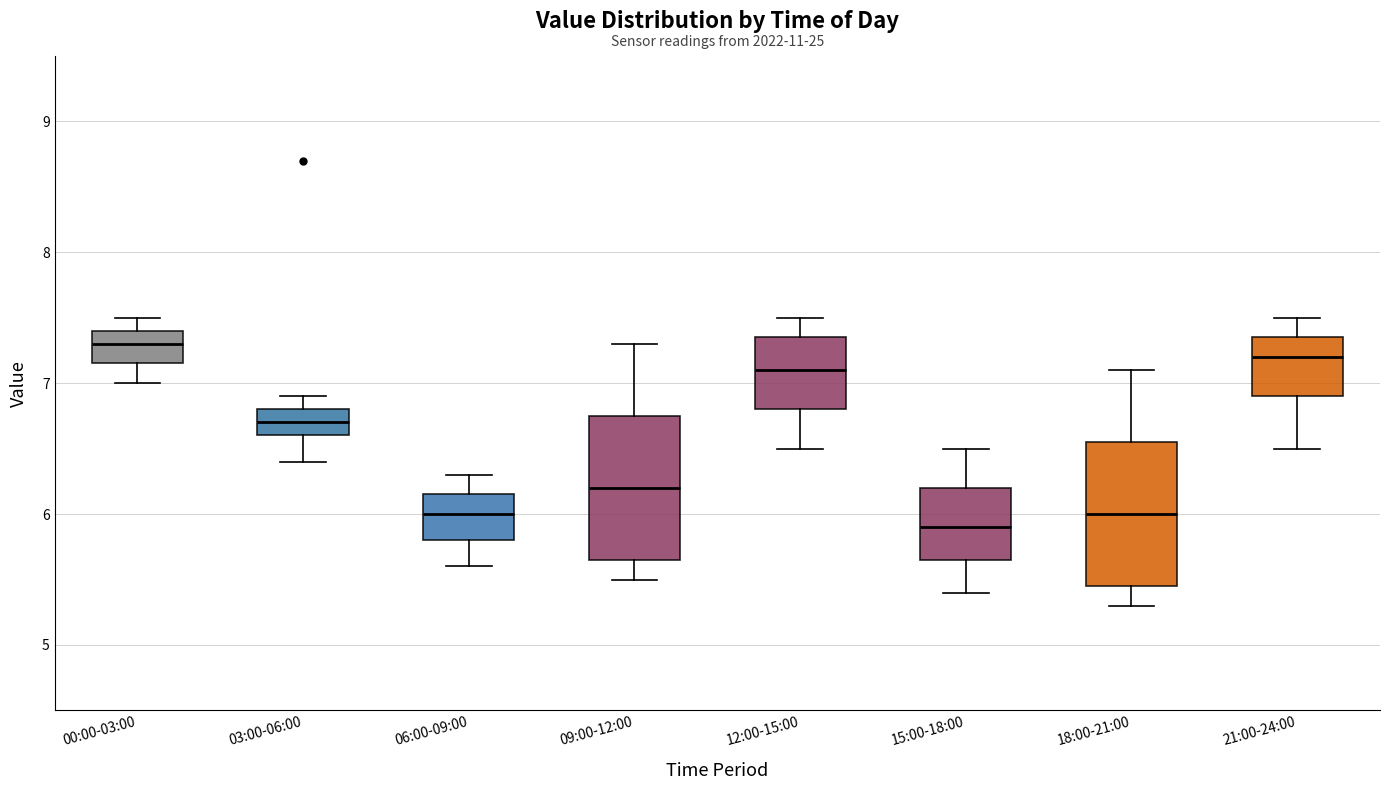

Where does the lower whisker of the box for 18:00-21:00 end on the y-axis? The values are not printed on the chart, so give them approximately, as read against the axis.

5.3